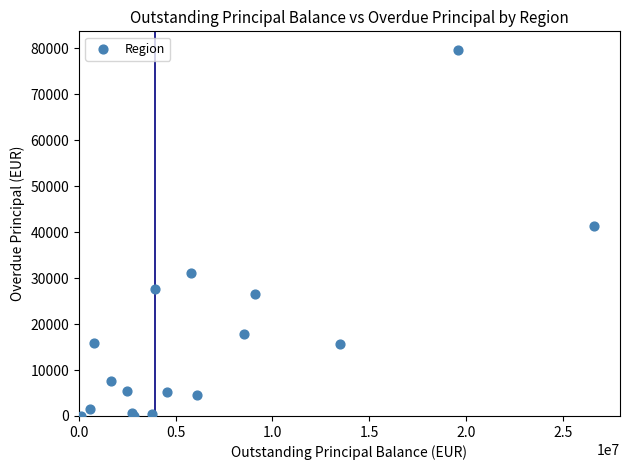

What Y value in the scatter plot is closest to 39842?

41361.8